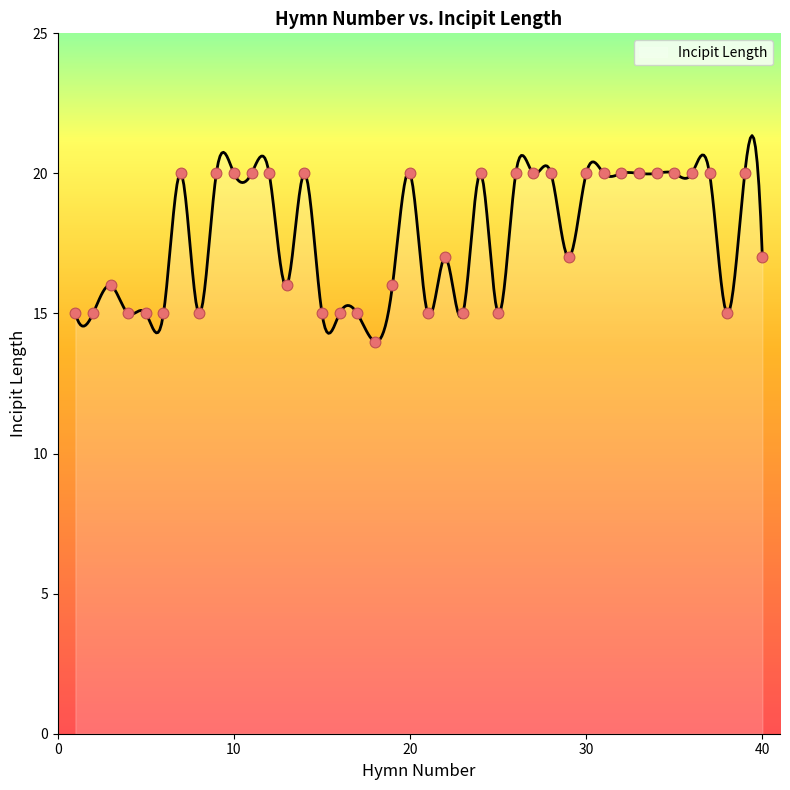

What is the change in value from 5 to 14?

+5